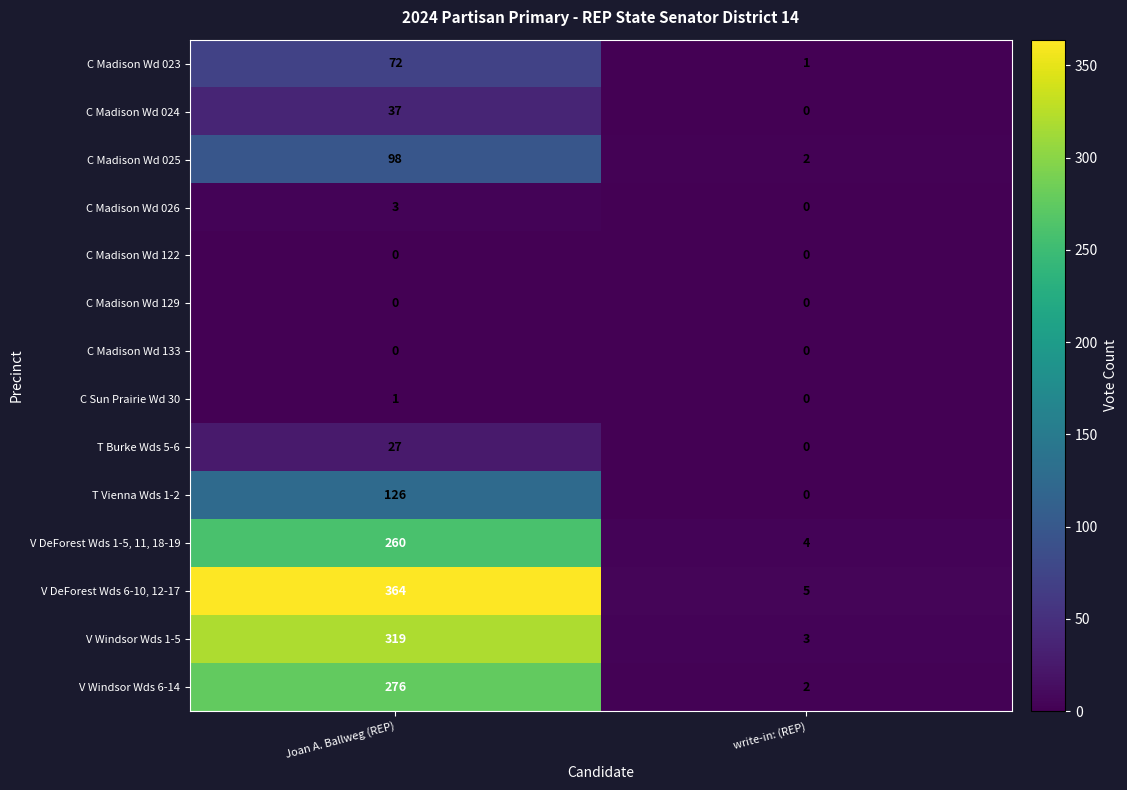

How many data points does each series have?

2